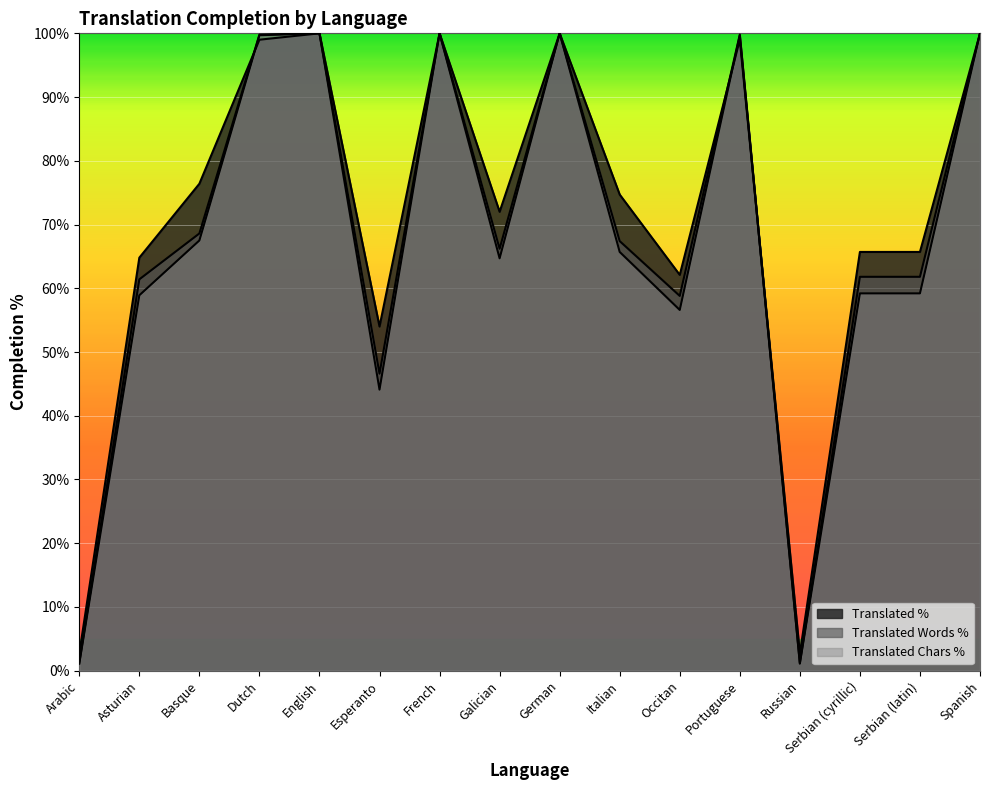

What is the total value across all series at Galician?

202.9